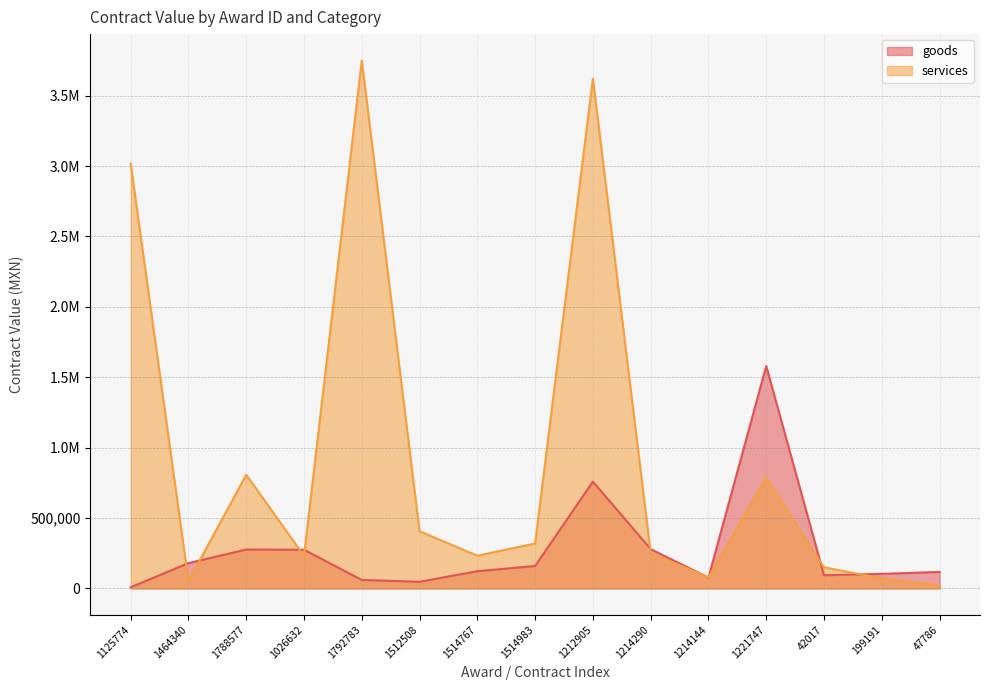

List the labels in order of goods value, smallest first.

1125774, 1512508, 1792783, 1214144, 42017, 199191, 47786, 1514767, 1514983, 1464340, 1026632, 1788577, 1214290, 1212905, 1221747